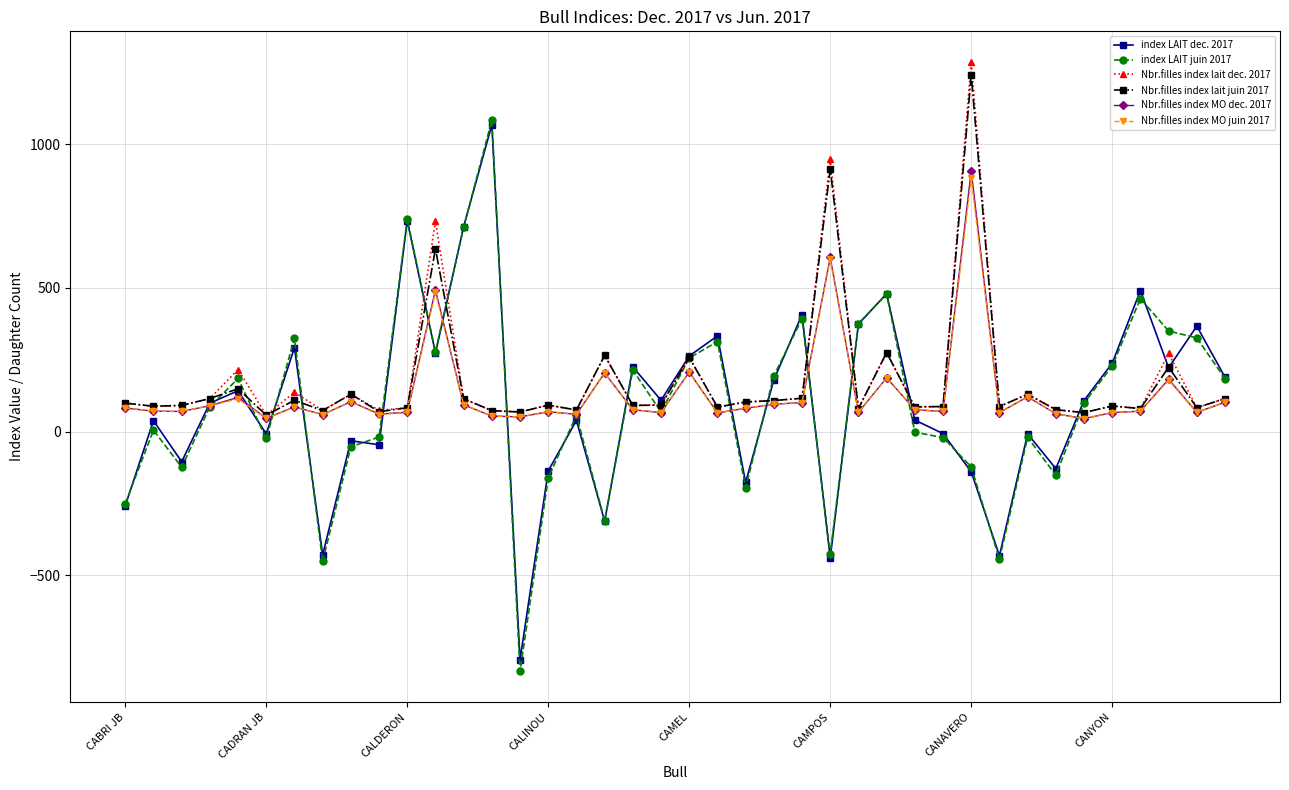

Which series has the largest range (max minus min)?

index LAIT juin 2017